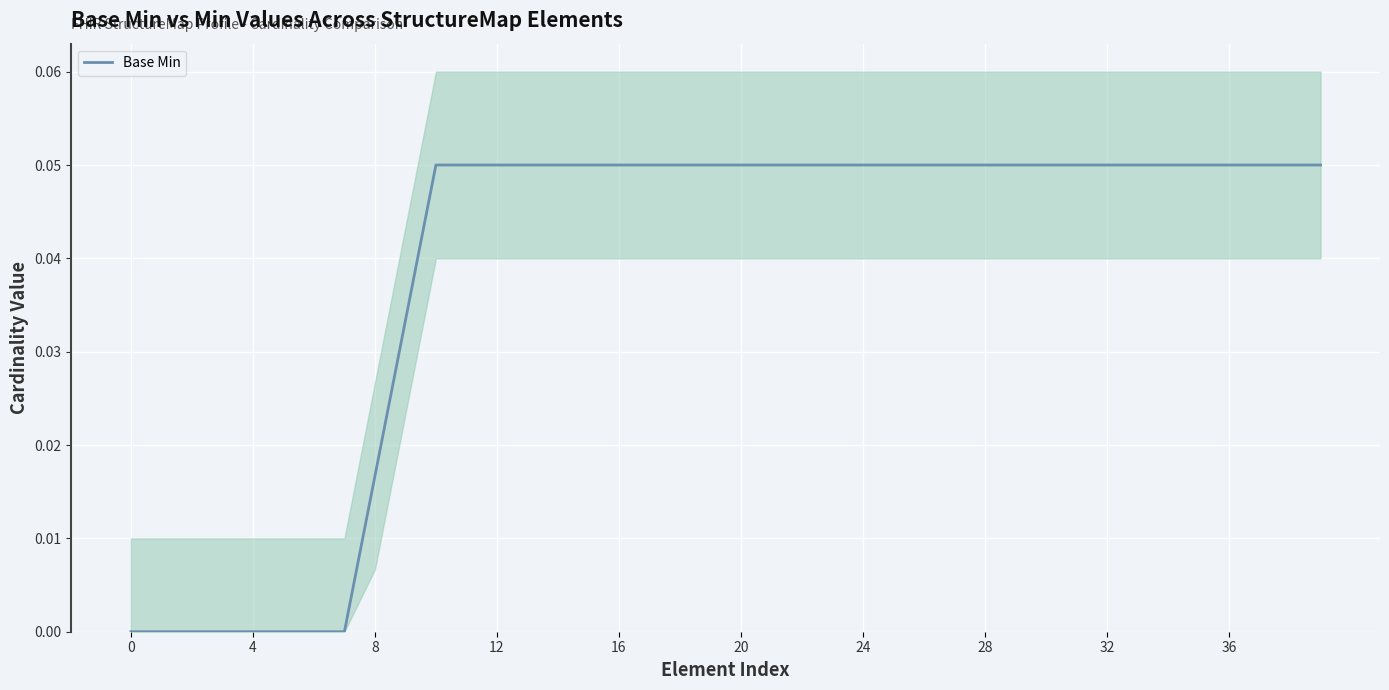

Count the number of categories in the chart.

40